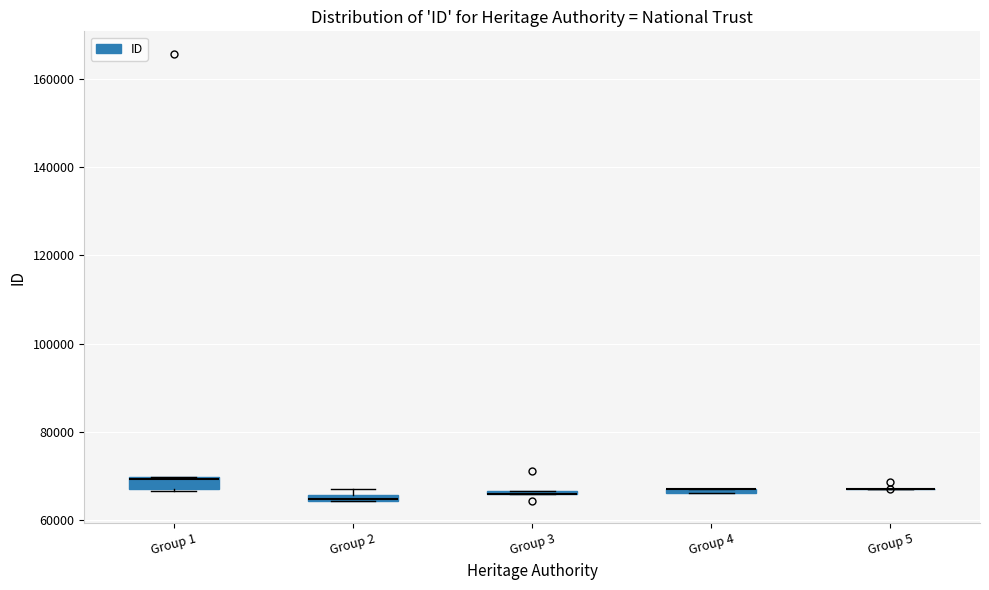

Where is the lower edge of the box for Group 2 on the y-axis? The values are not printed on the chart, so give them approximately, as read against the axis.

64000